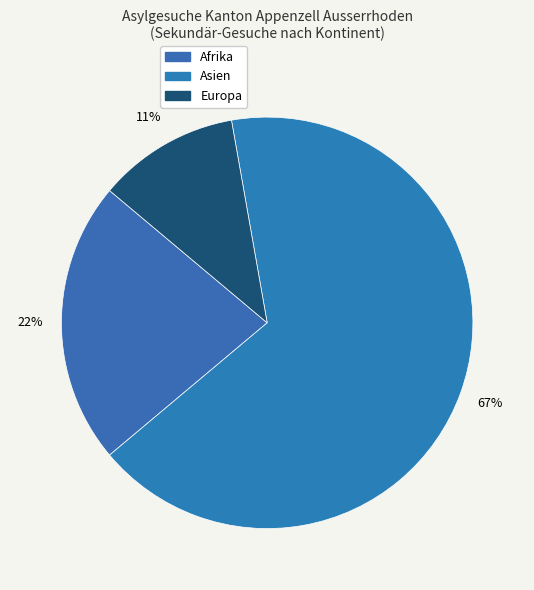

How many segments does this pie chart have?

3